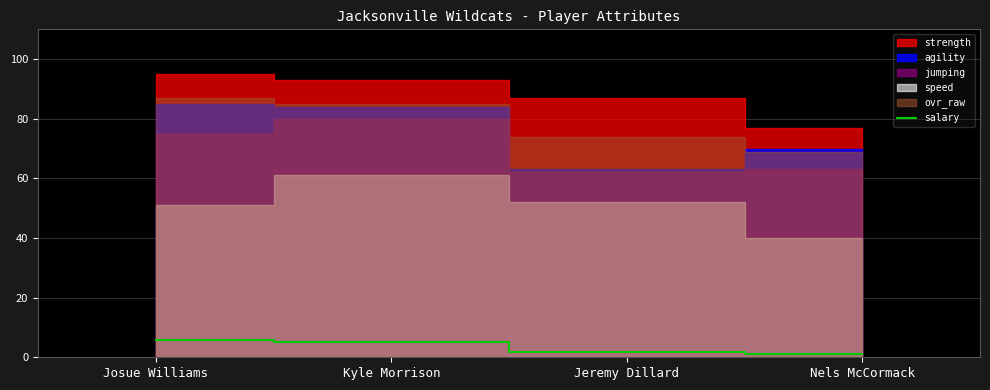

The salary series shows 5.0 at Kyle Morrison. True or false?

True